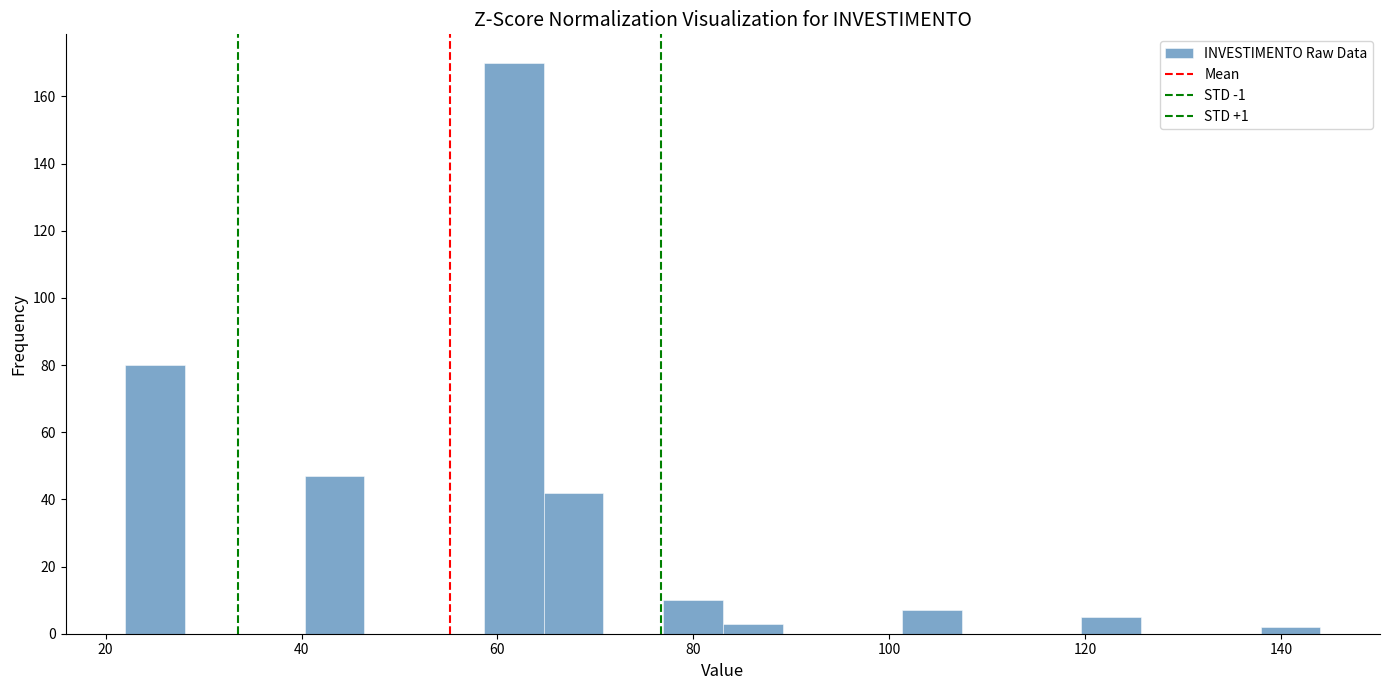

Read against the x-axis, roughly where is the centre of the tallest bar?

62